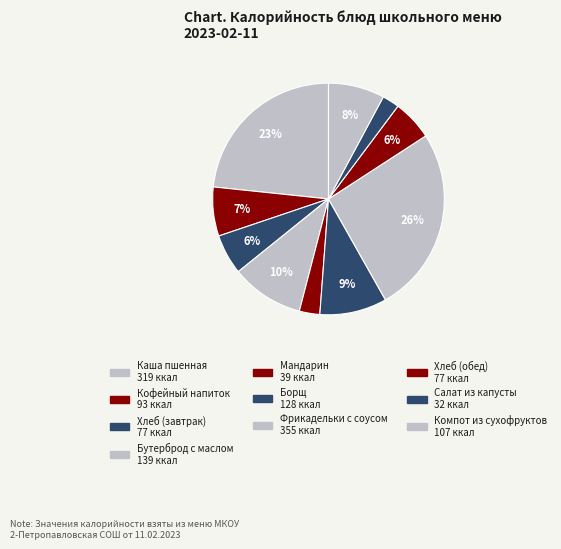

Which slice is the largest?

Фрикадельки с соусом